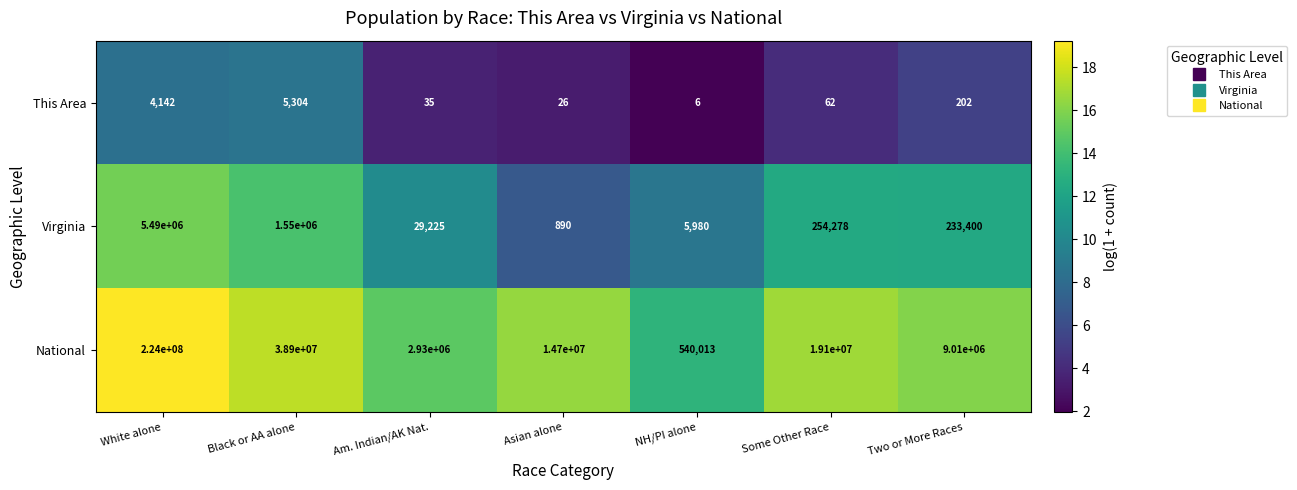

What is the total value across all series at NH/PI alone?

545999